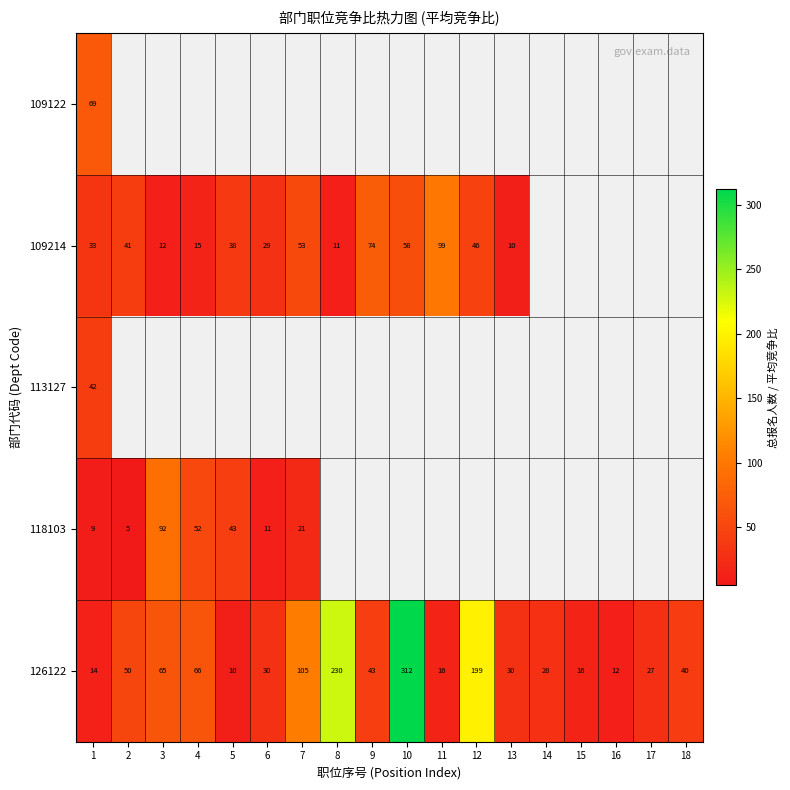

Between 17 and 4, which is larger?

4